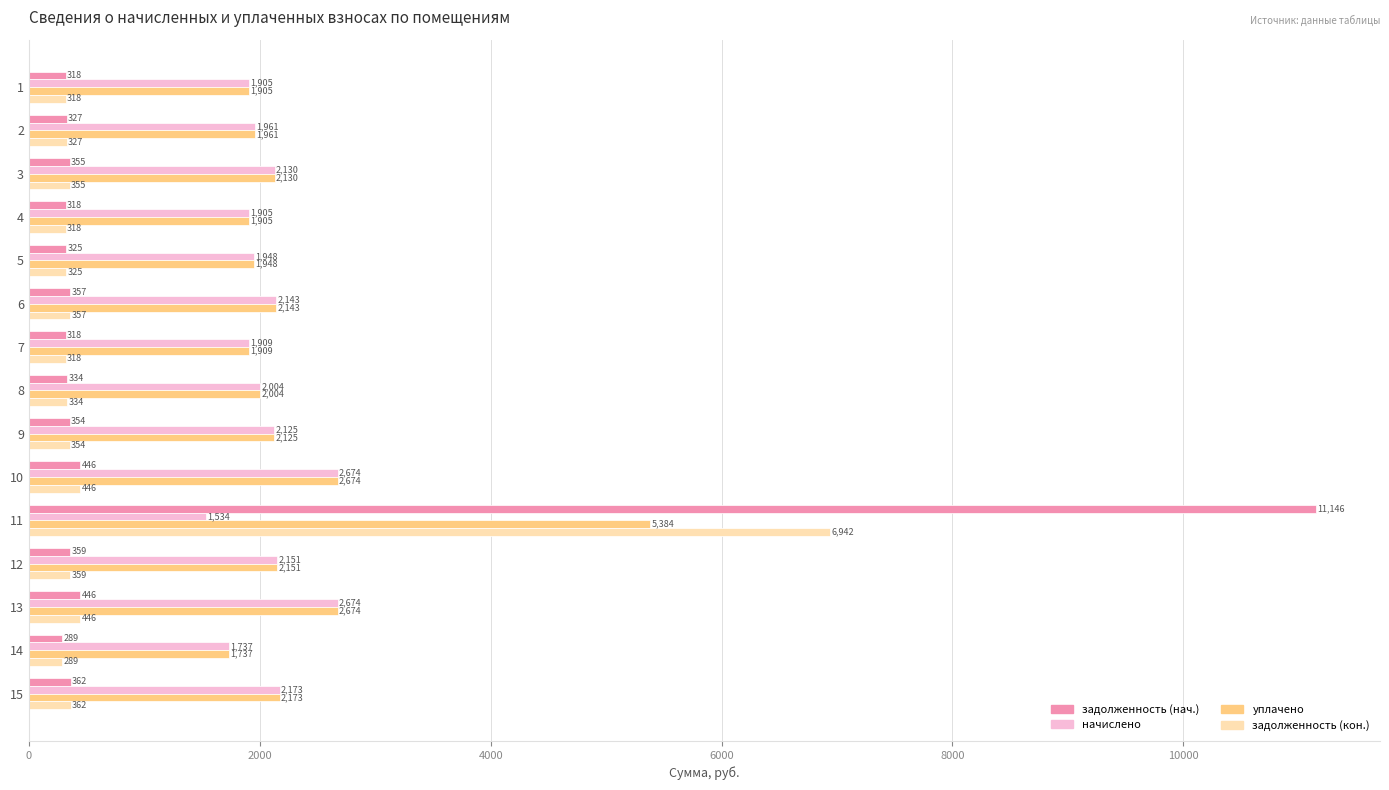

The value of задолженность (нач.) at 11 is 6709.2. True or false?

False